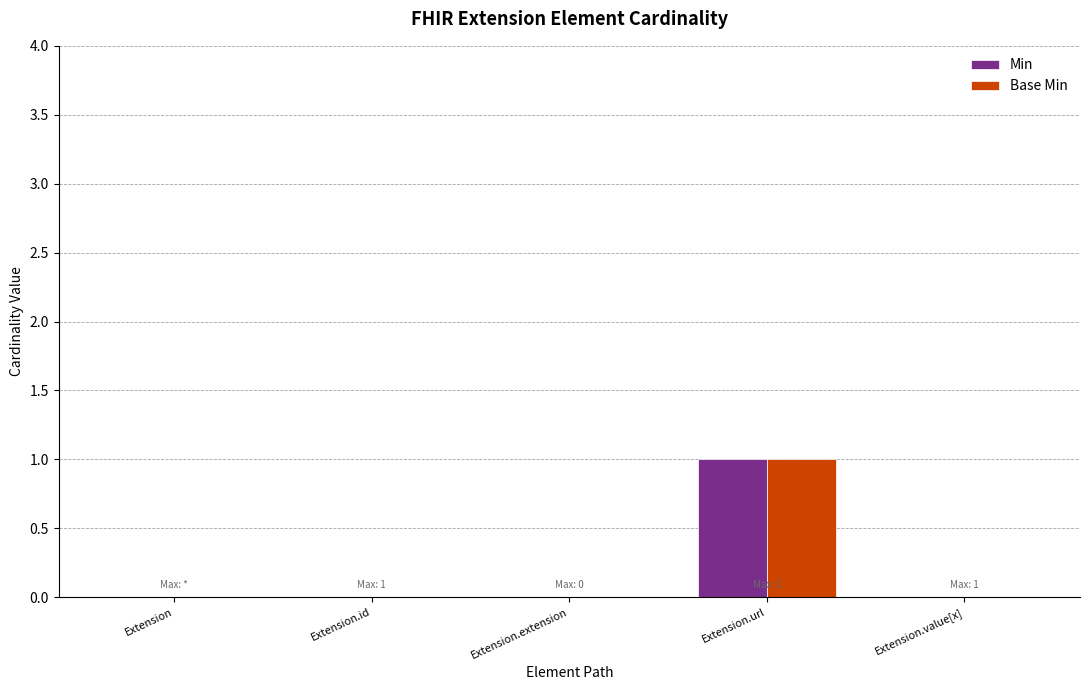

Is the value of Min at Extension.url greater than the value of Base Min at Extension.value[x]?

Yes